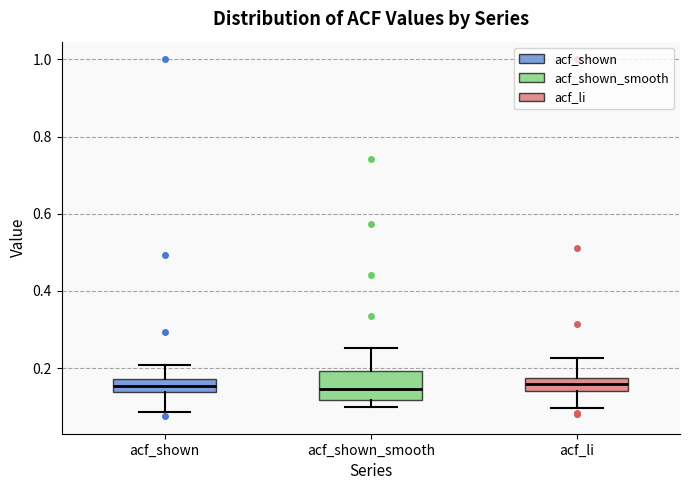

Reading left to right, read every box against the y-axis: the position of its median line, the range the box covers, and the ends of its whiskers. The values are not printed on the chart, so give them approximately, as read against the axis.

acf_shown: median 0.16, box 0.14 to 0.18, whiskers 0.08 to 0.20
acf_shown_smooth: median 0.14, box 0.12 to 0.20, whiskers 0.10 to 0.26
acf_li: median 0.16, box 0.14 to 0.18, whiskers 0.10 to 0.22